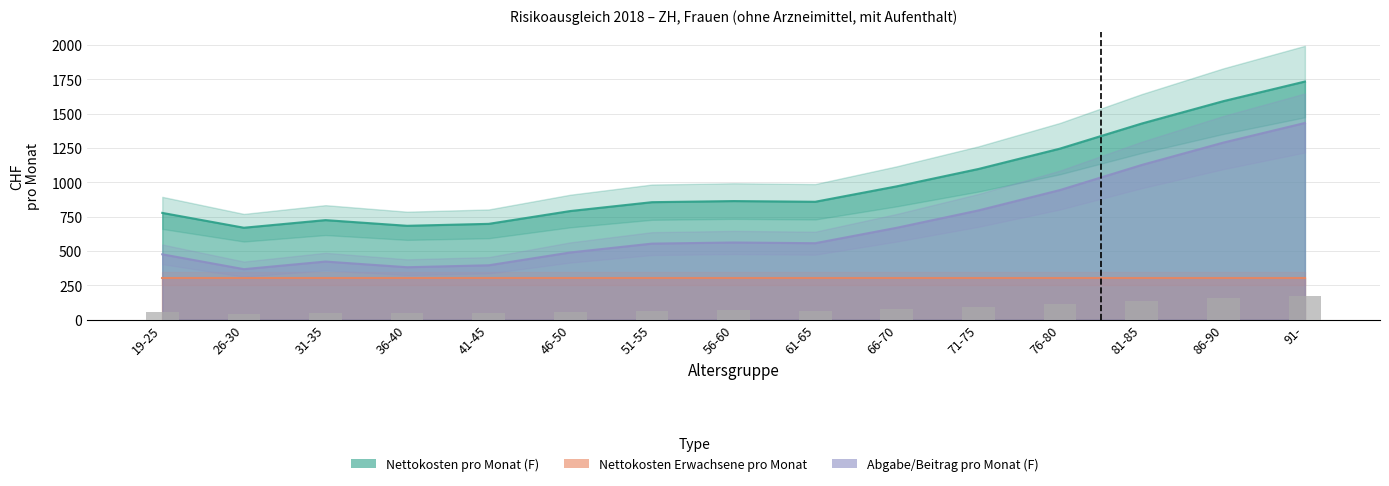

At which category is the sum across all series the highest?

91-